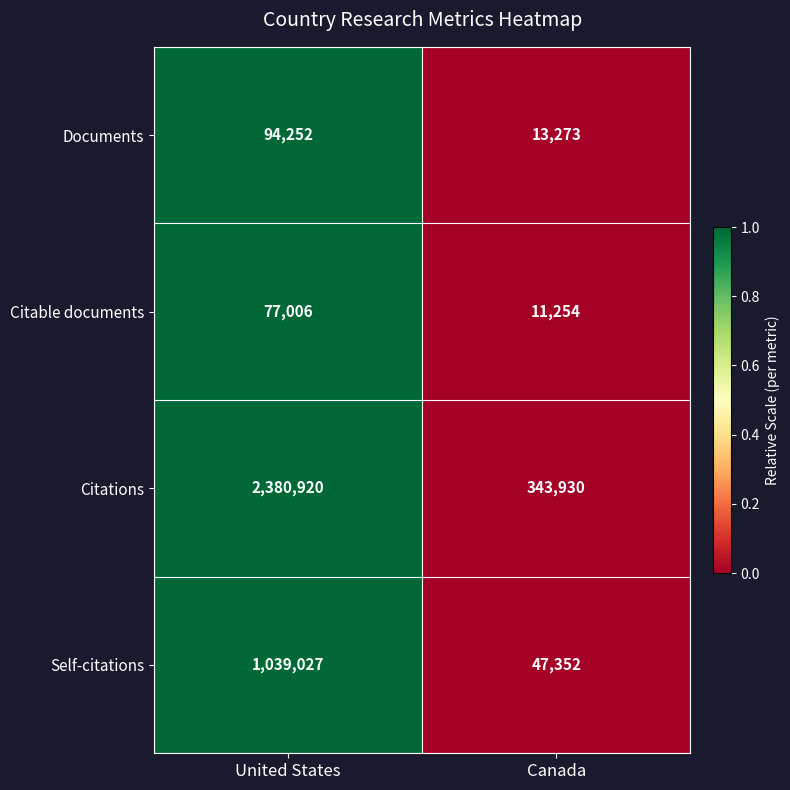

At which category is the sum across all series the highest?

United States